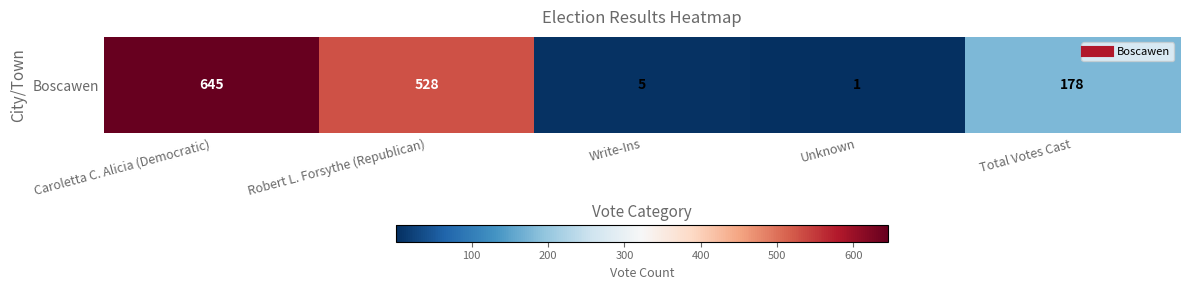

Where is the data nearest to the value 323?

Total Votes Cast